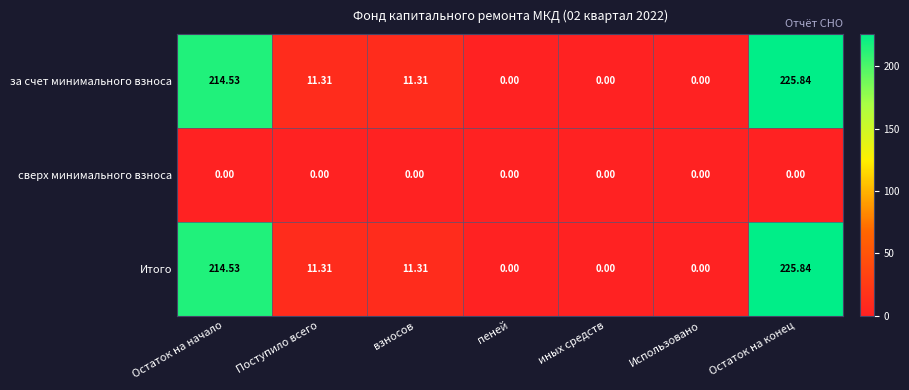

Where does the Итого series first go above 11?

Остаток на начало